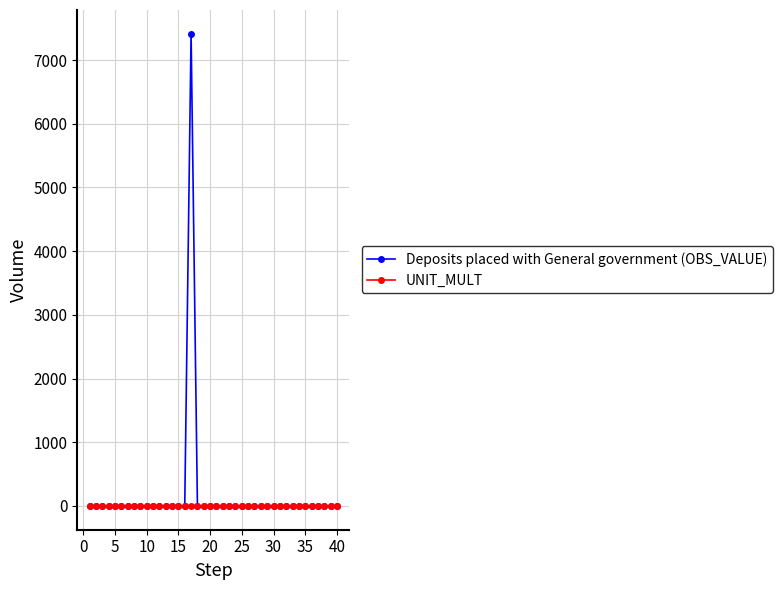

What is the maximum value for Deposits placed with General government (OBS_VALUE)?

7415